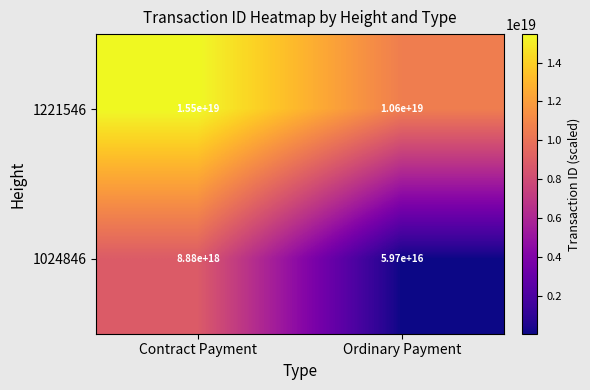

At which category is the sum across all series the highest?

Contract Payment